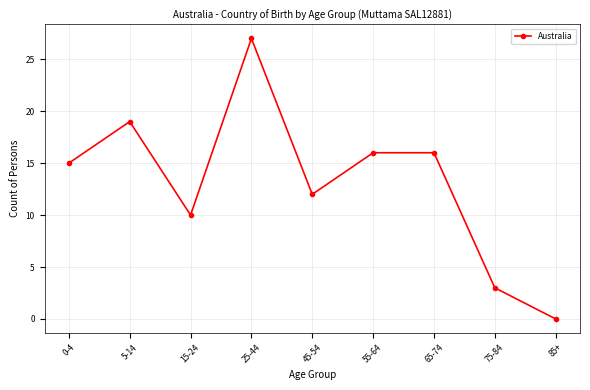

Is it true that the value at 75-84 is 3?

True